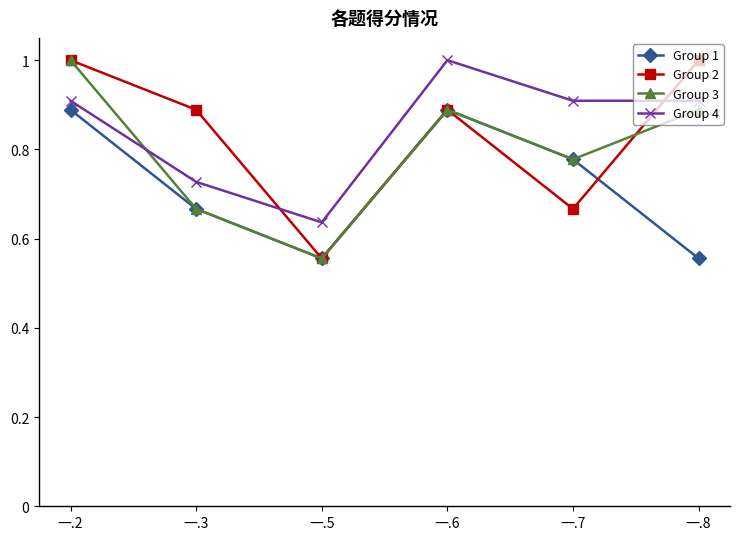

Which category has the lowest value in the Group 3 series?

一.5